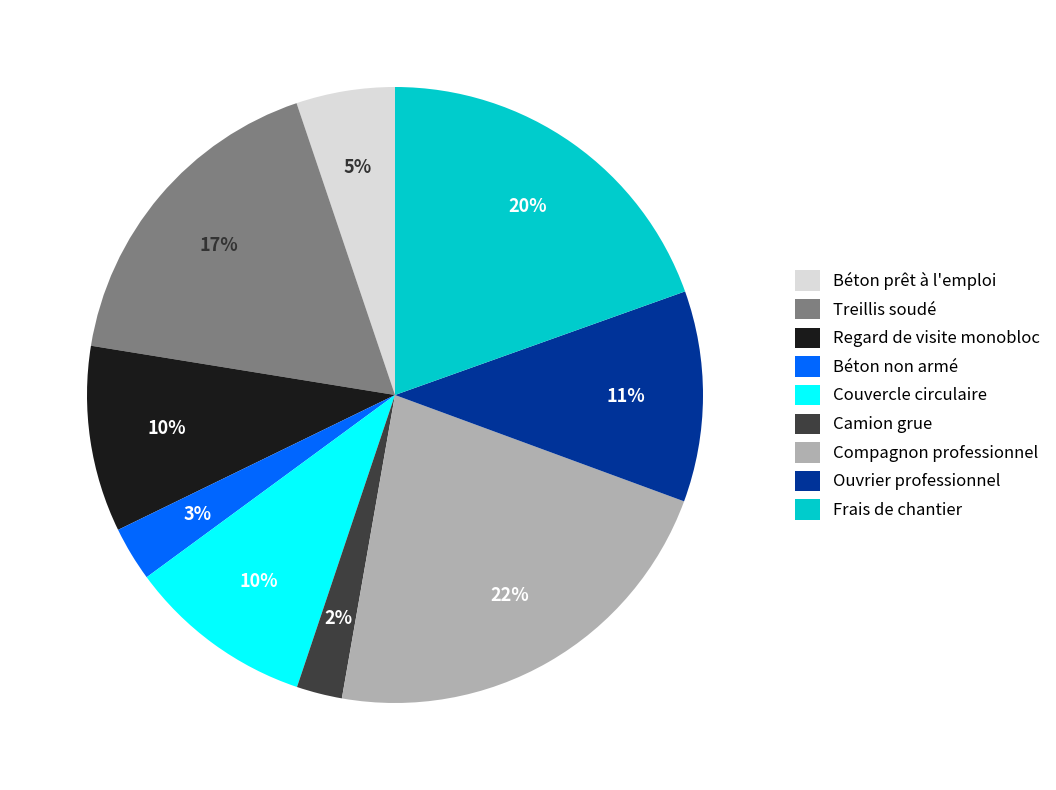

The Béton prêt à l'emploi slice represents 5% of the pie. True or false?

True